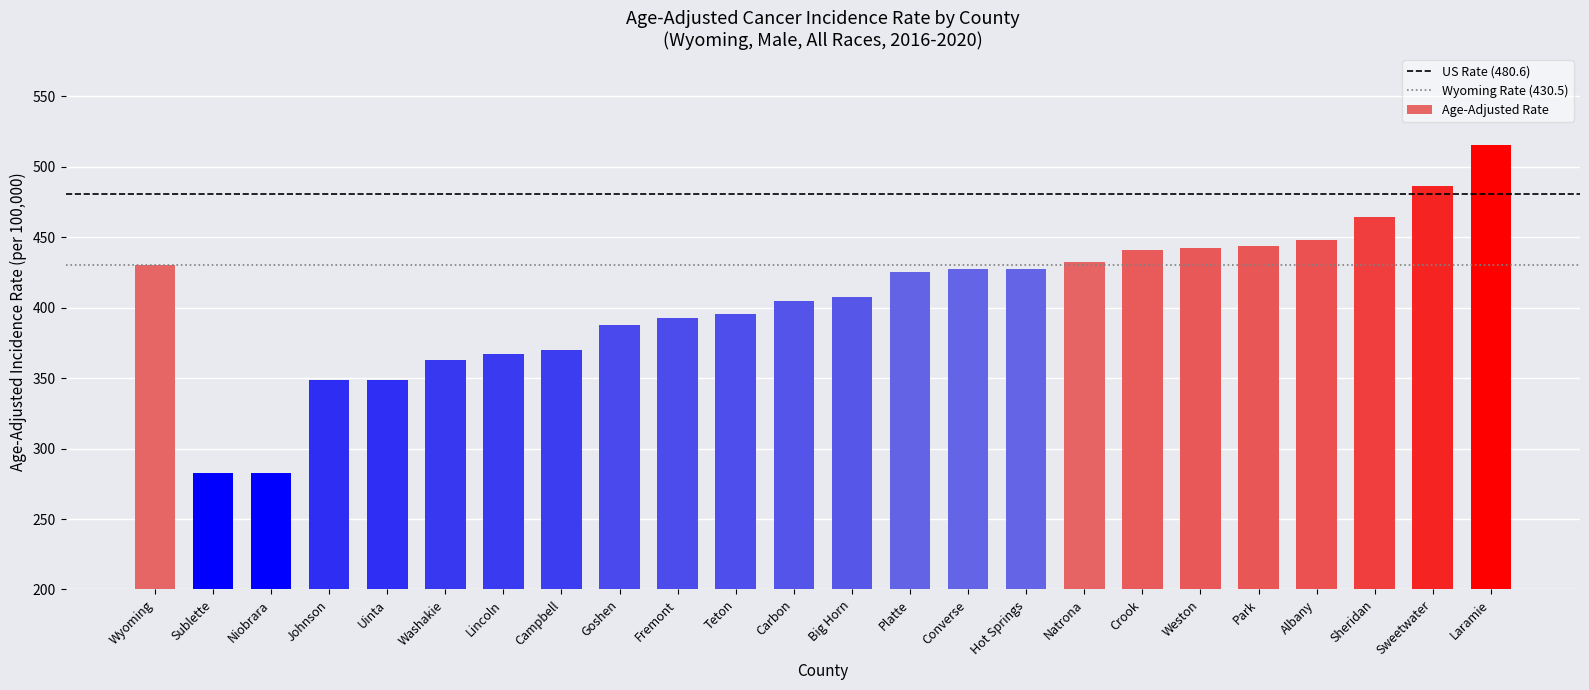

Approximately how many times larger is the value at Big Horn compared to Goshen?

1.1